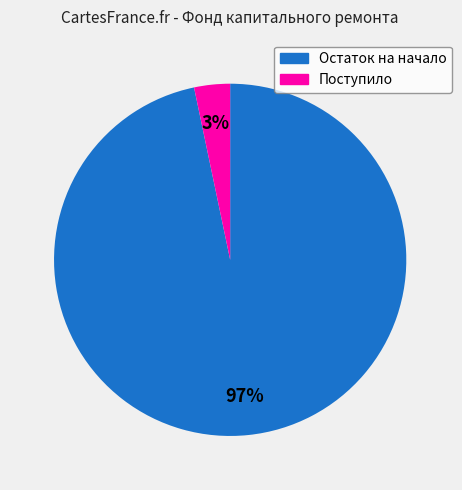

Is there a majority slice in this chart?

Yes